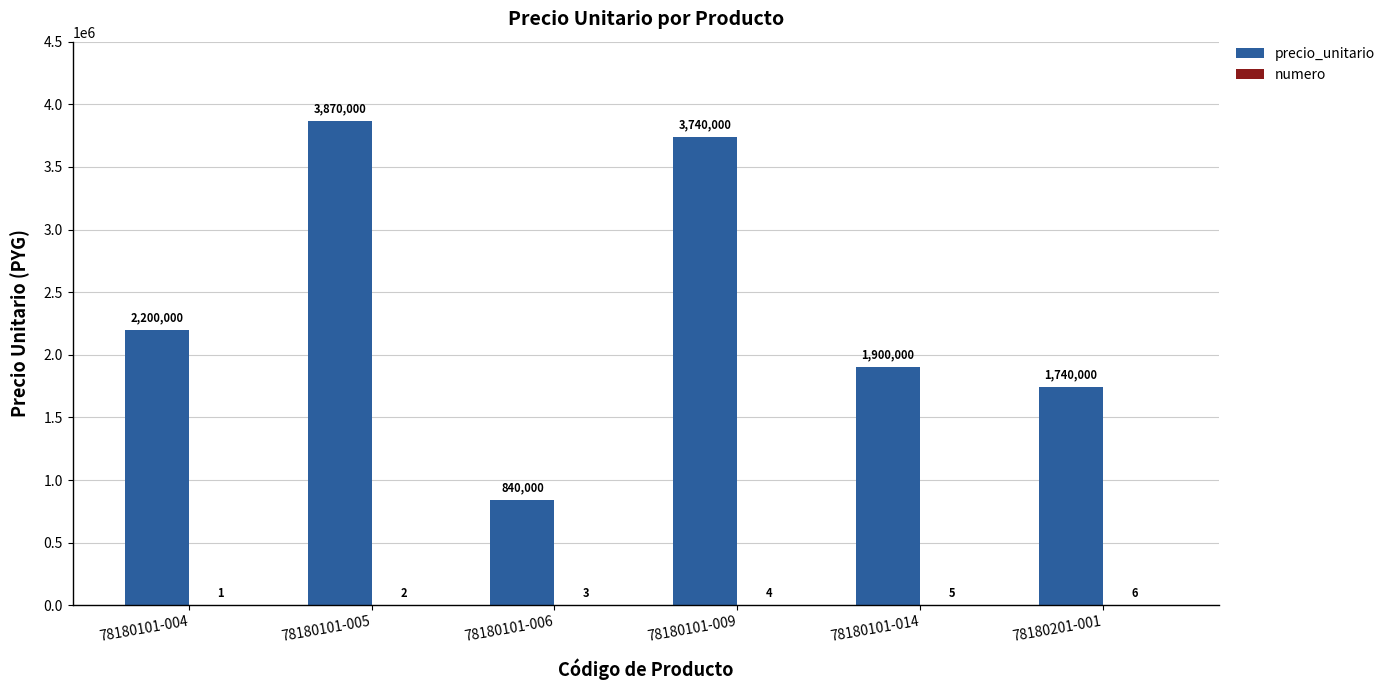

Between 78180101-005 and 78180101-006, which series saw the biggest shift?

precio_unitario